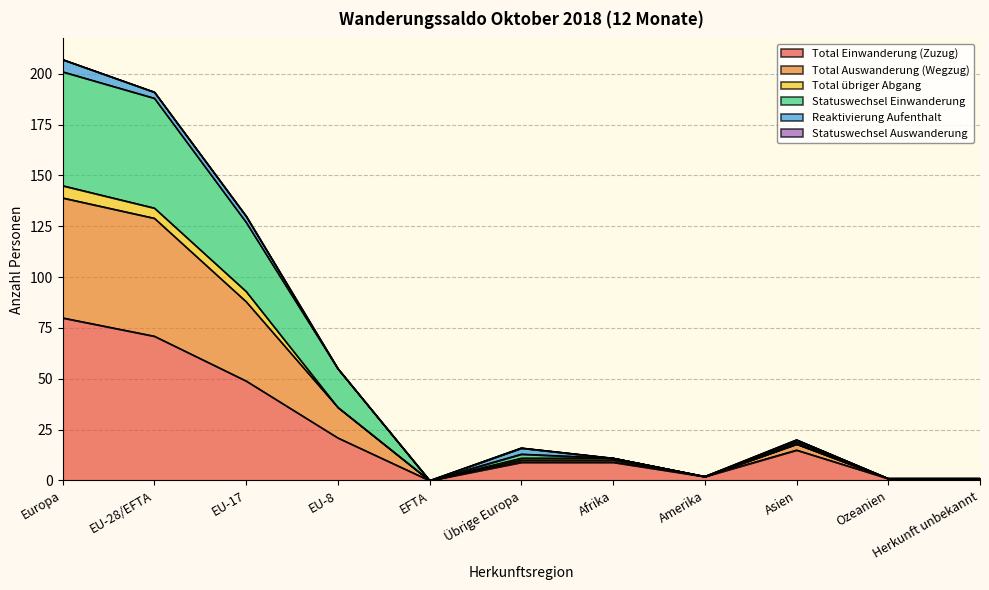

At which label does Total Einwanderung (Zuzug) reach its peak?

Europa